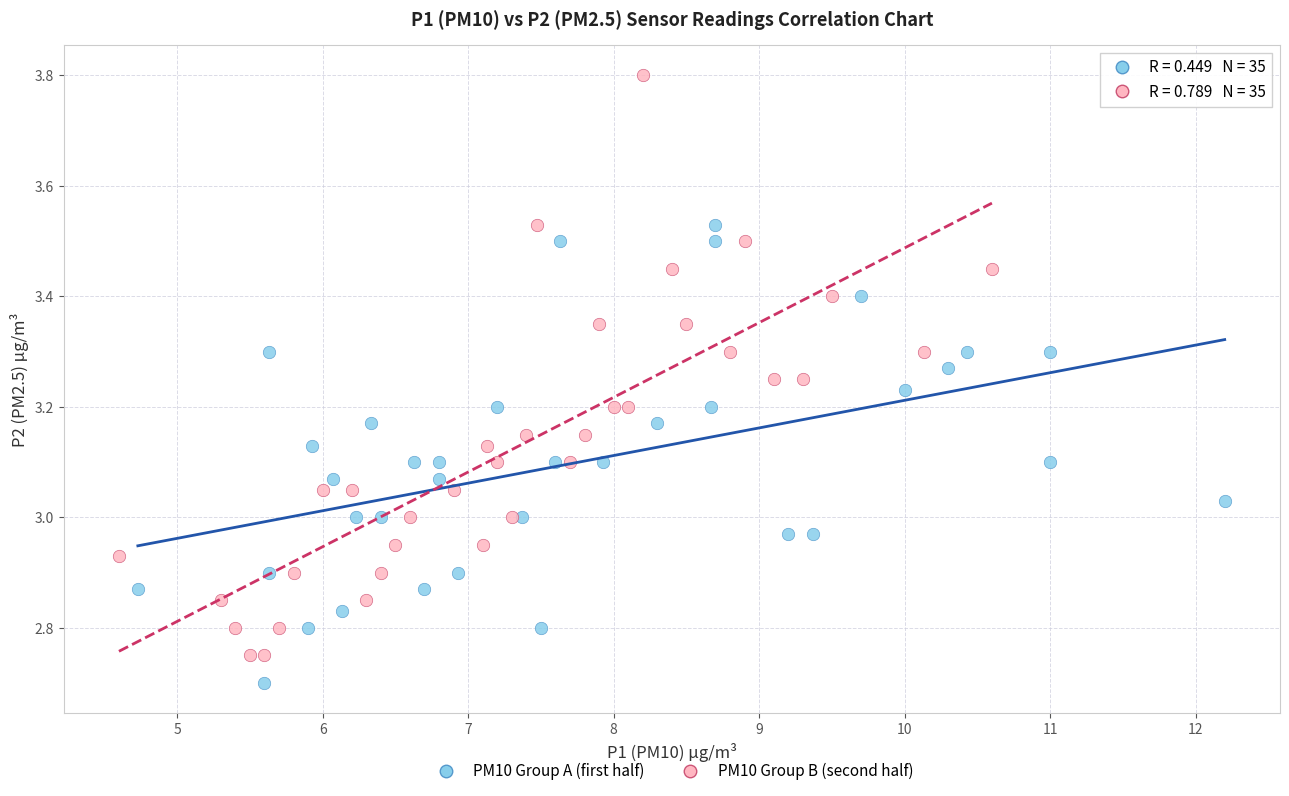

What are all the series names shown in the legend?

PM10 Group A (first half), PM10 Group B (second half)